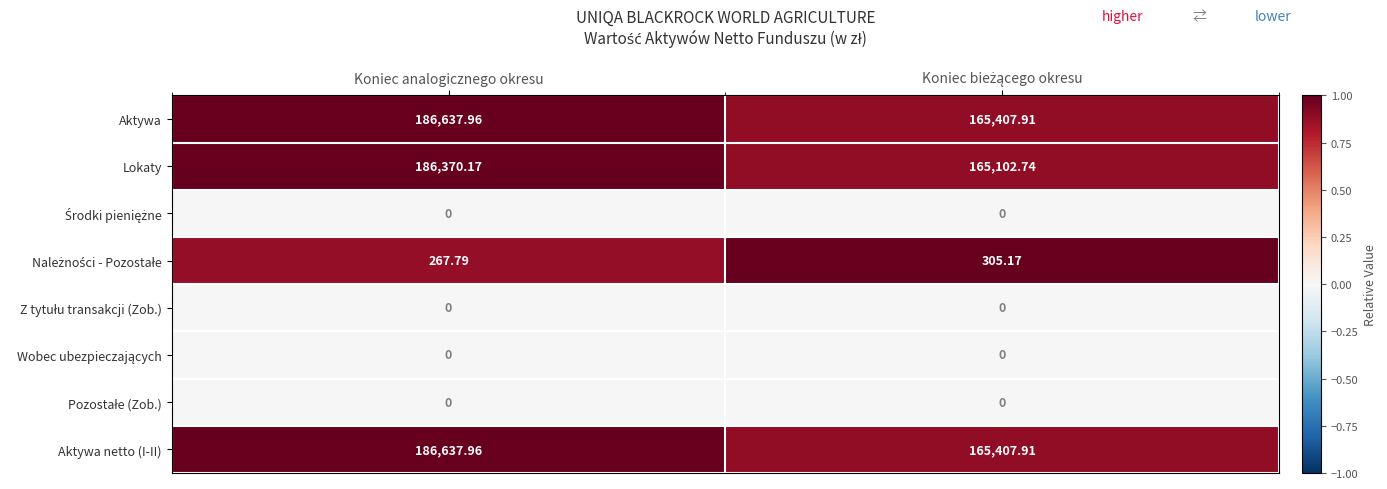

At how many categories does at least one series exceed 0?

2